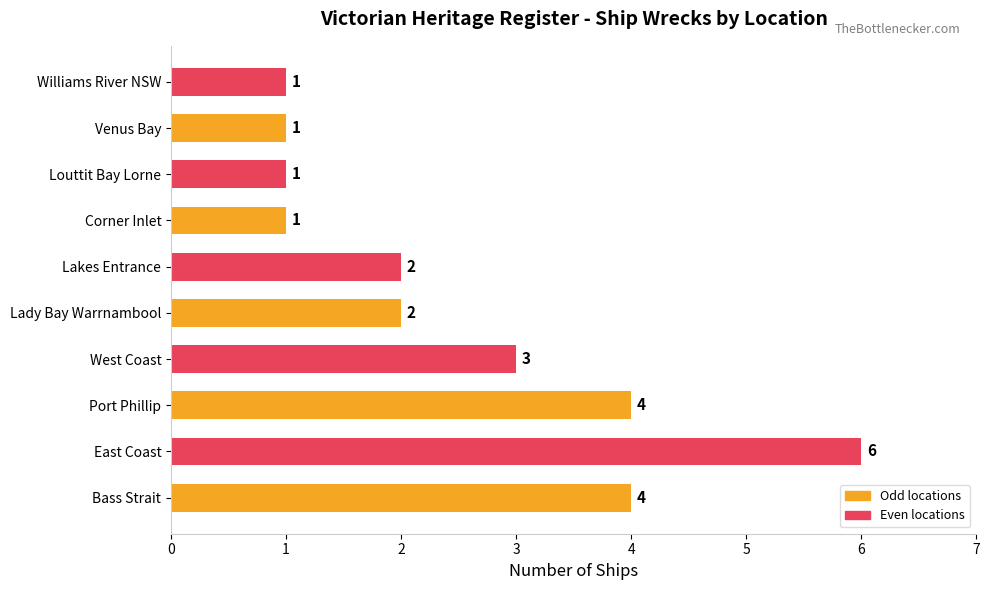

Which label corresponds to the largest value in the chart?

East Coast